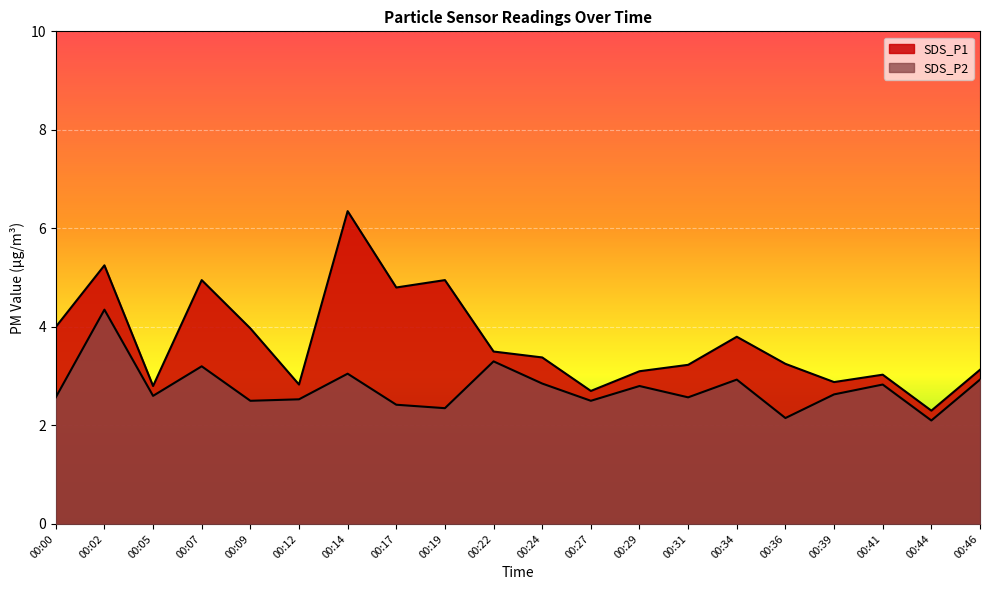

True or false: SDS_P2 has a value of 1.2 at 00:29.

False